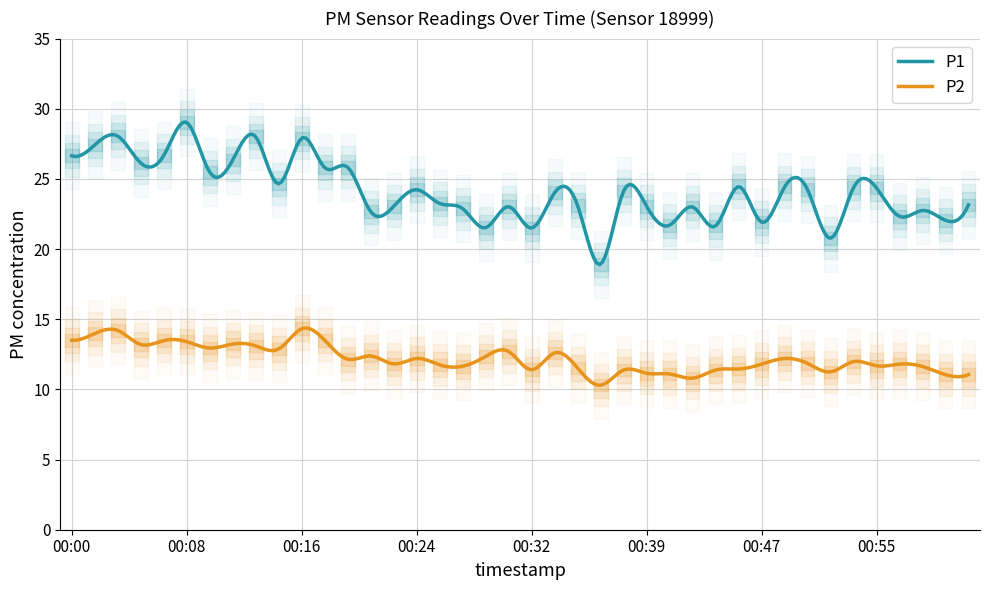

What position from the right is 00:25?

24